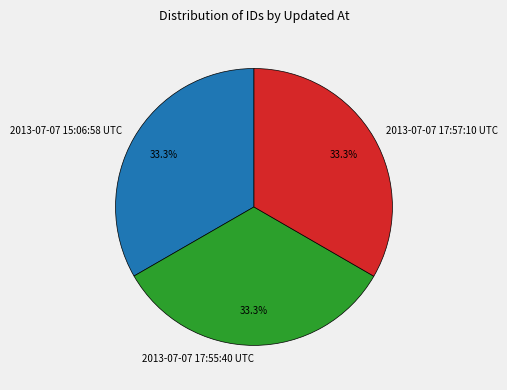

Approximately how many times larger is the value at 2013-07-07 17:57:10 UTC compared to 2013-07-07 17:55:40 UTC?

1.0